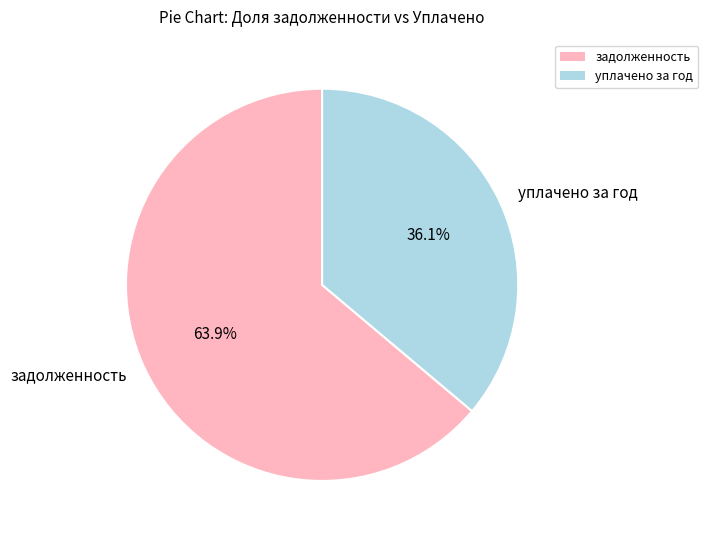

What percentage do уплачено за год and задолженность together represent?

100.0%